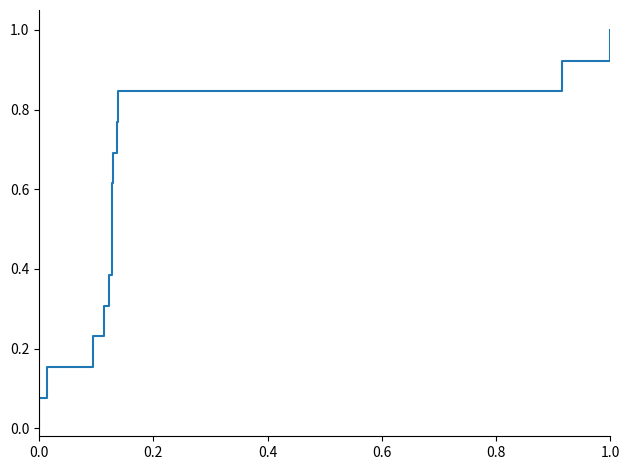

What value does the data have at 1.0?

1.0